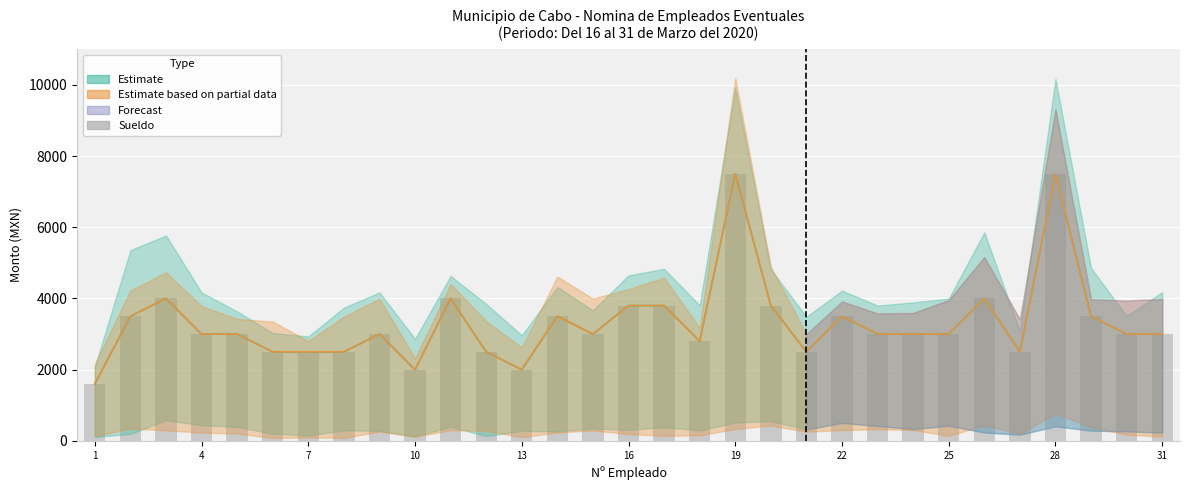

Reading left to right, extract all data points from this chart.

1600	3500	4000	3000	3000	2500	2500	2500	3000	2000	4000	2500	2000	3500	3000	3800	3800	2800	7500	3800	2500	3500	3000	3000	3000	4000	2500	7500	3500	3000	3000